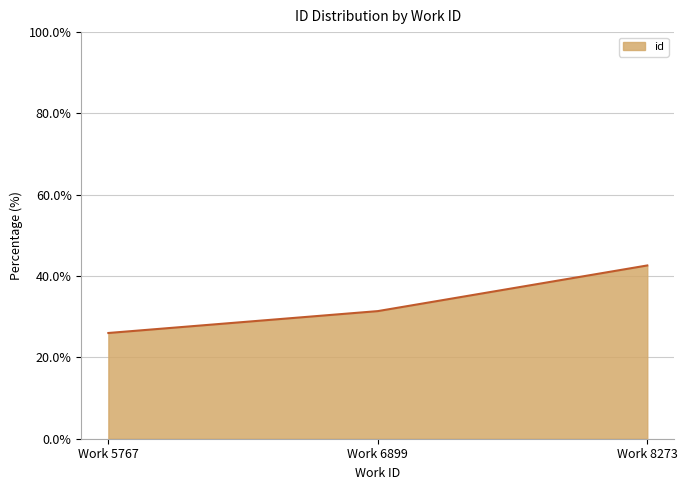

How many lines are shown in the chart?

1